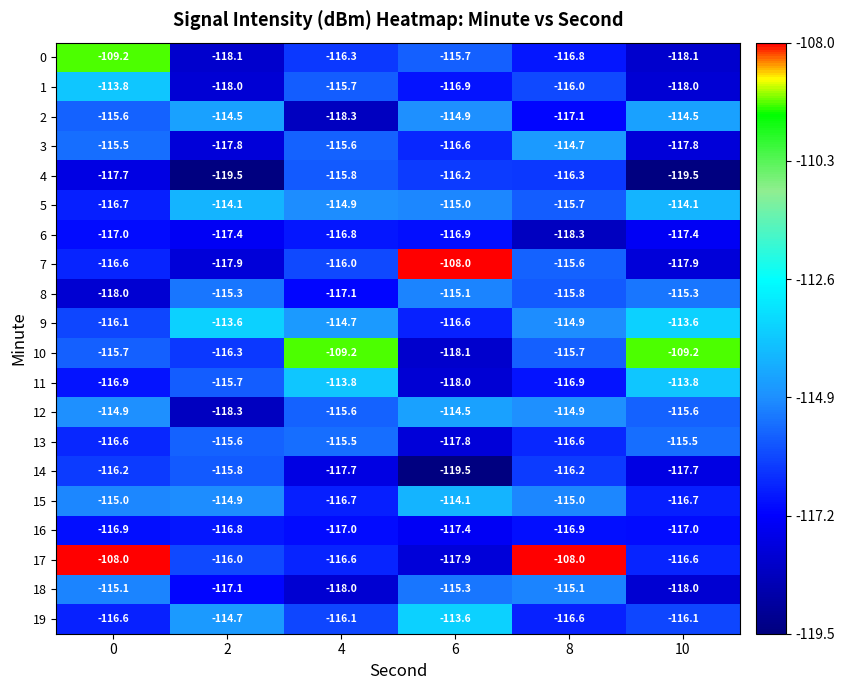

How many 1 values are between -118 and -115?

5